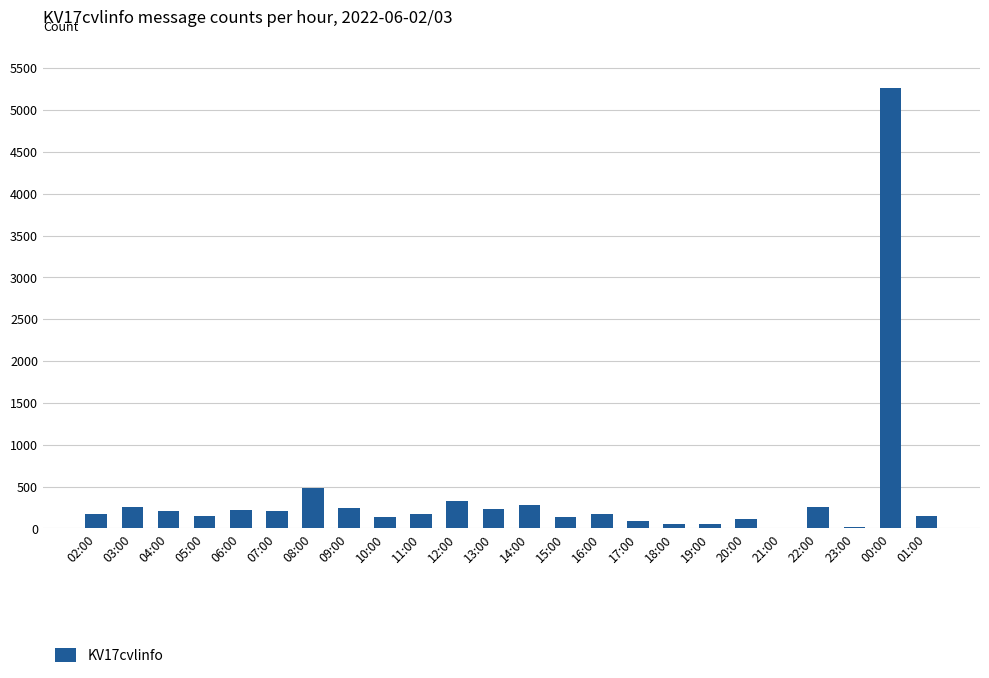

Are the bars grouped side by side (vs. stacked)?

No